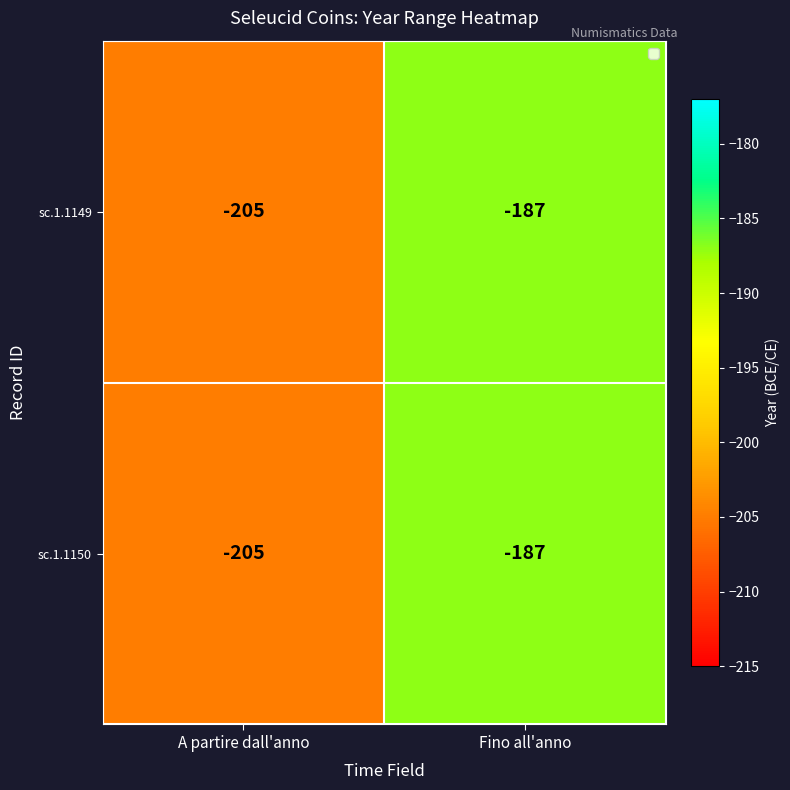

List the labels in order of sc.1.1150 value, largest first.

Fino all'anno, A partire dall'anno